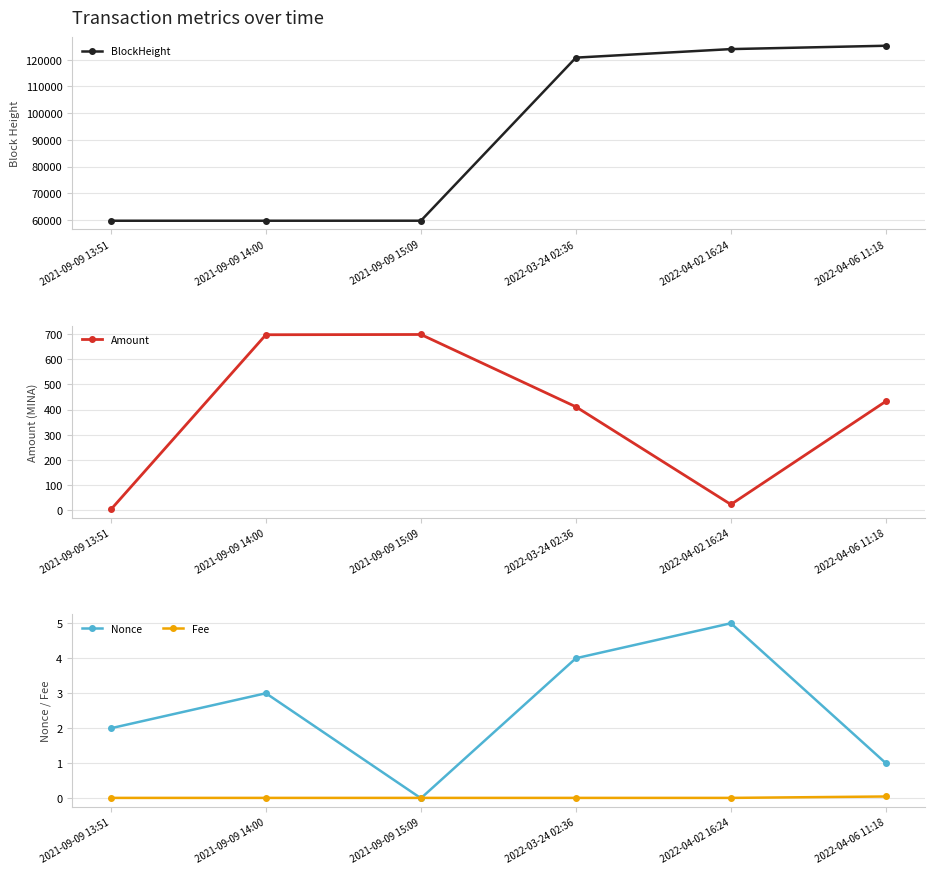

Is this an area chart (filled region under the line)?

No